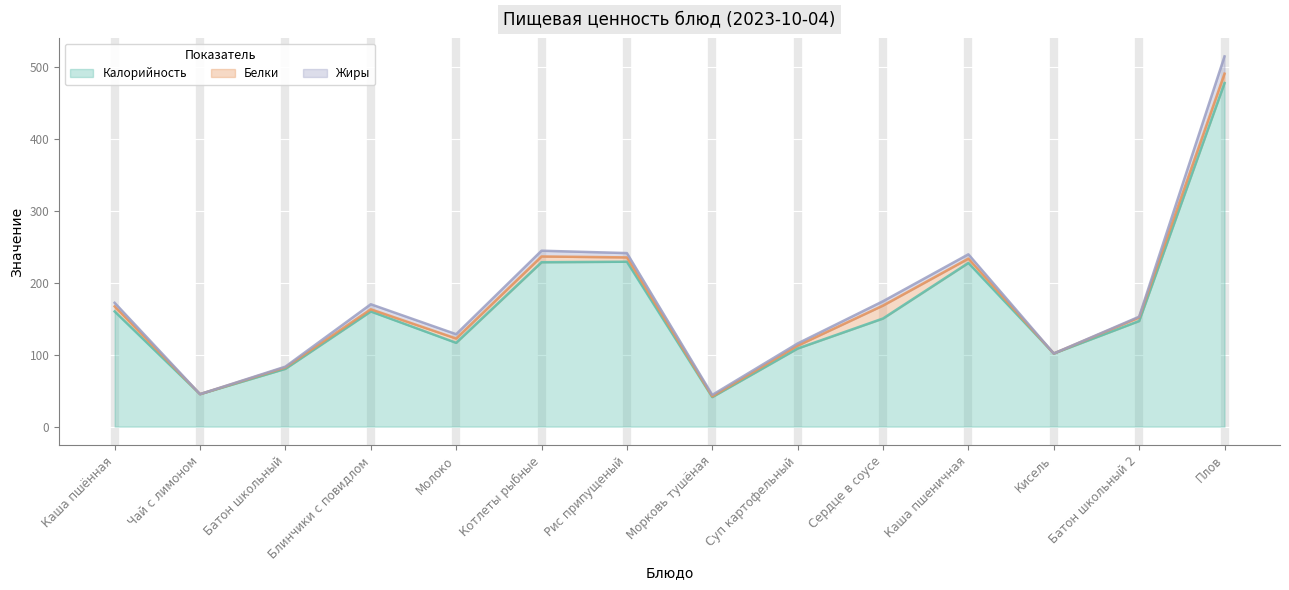

What is the greatest value displayed?

477.4